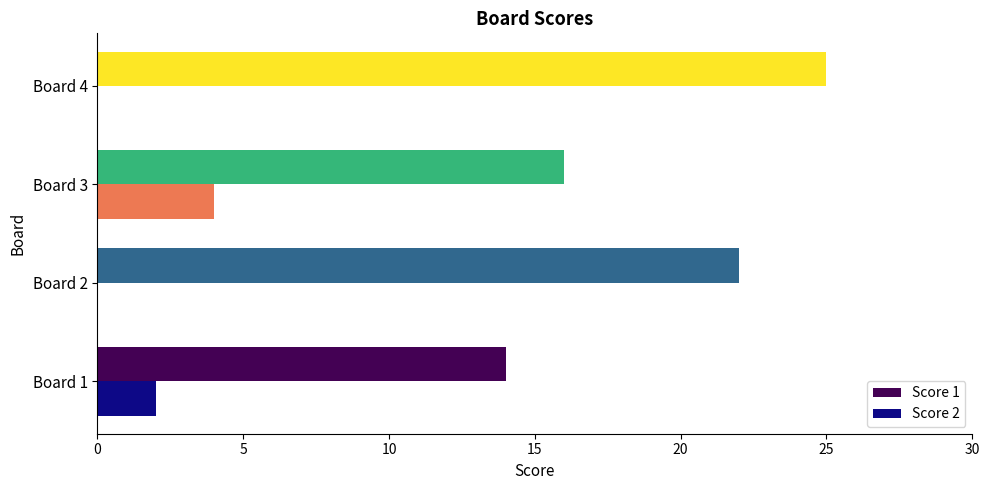

Is the value of Score 1 at Board 2 greater than the value of Score 2 at Board 1?

Yes